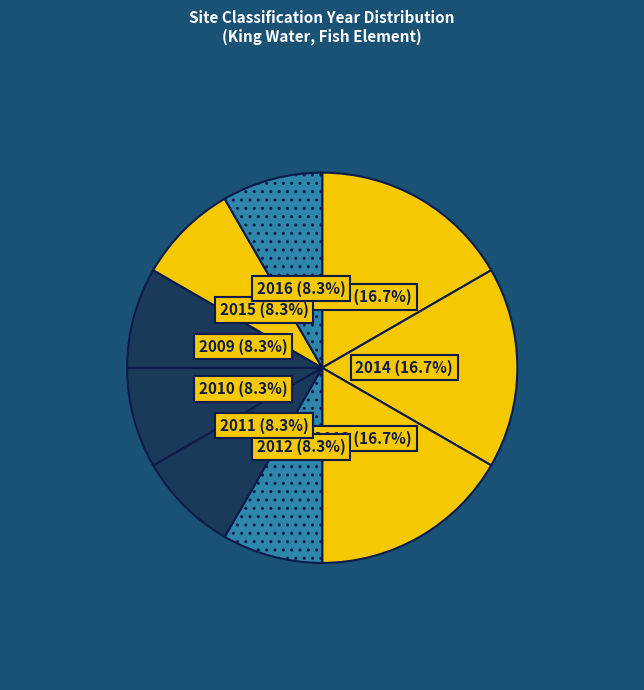

To the nearest percent, what is the difference between the largest and smallest slice percentages?

8%